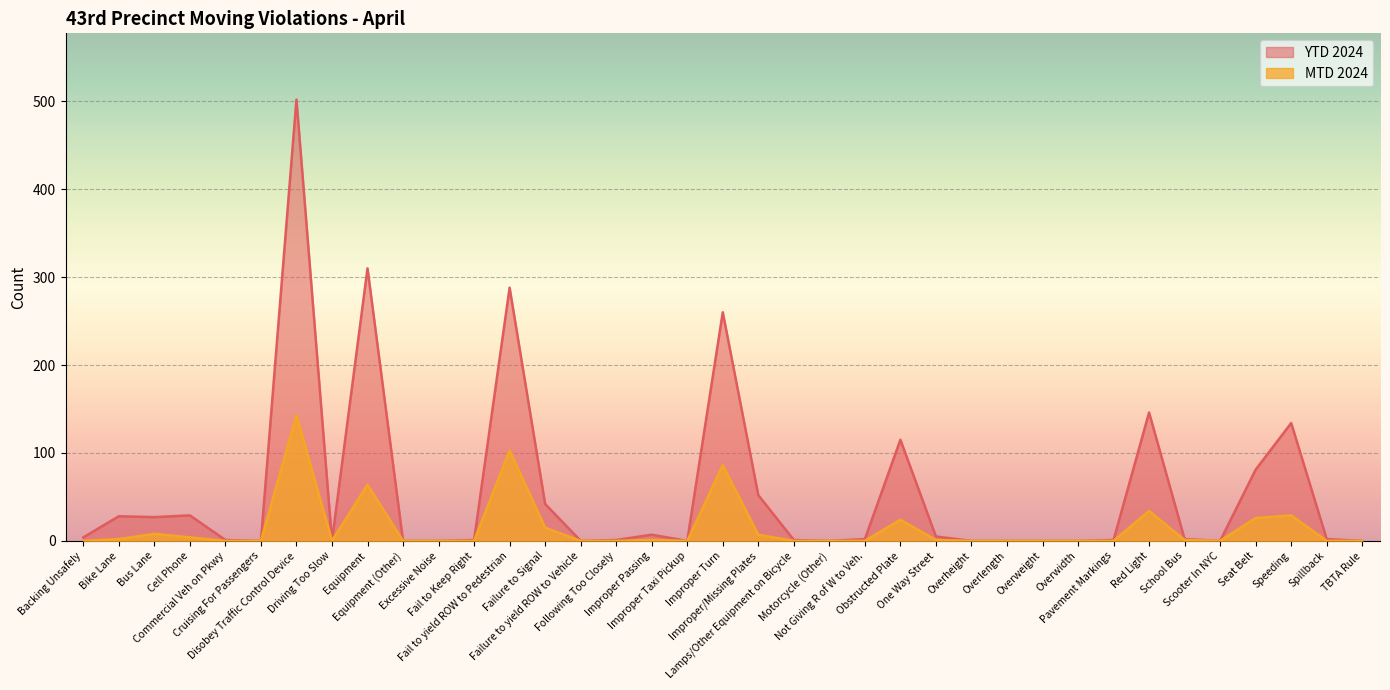

Between Improper/Missing Plates and TBTA Rule, which series saw the biggest shift?

YTD 2024